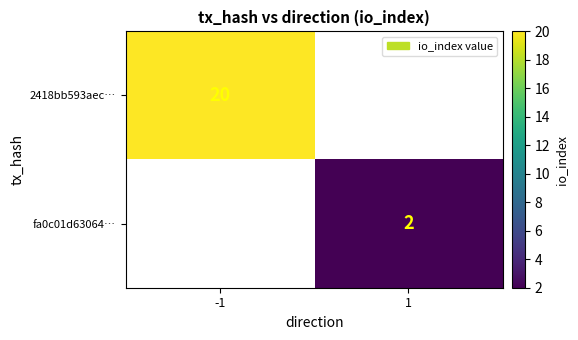

Which has a higher value, 1 or -1?

-1